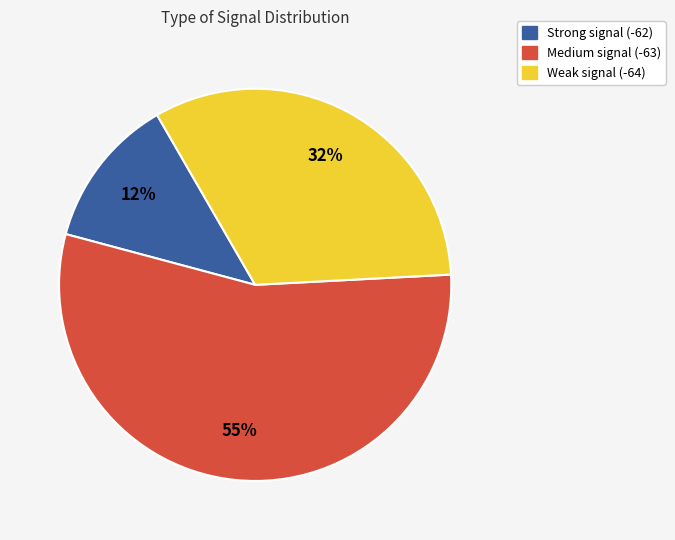

Is there any slice that represents more than half of the pie?

Yes